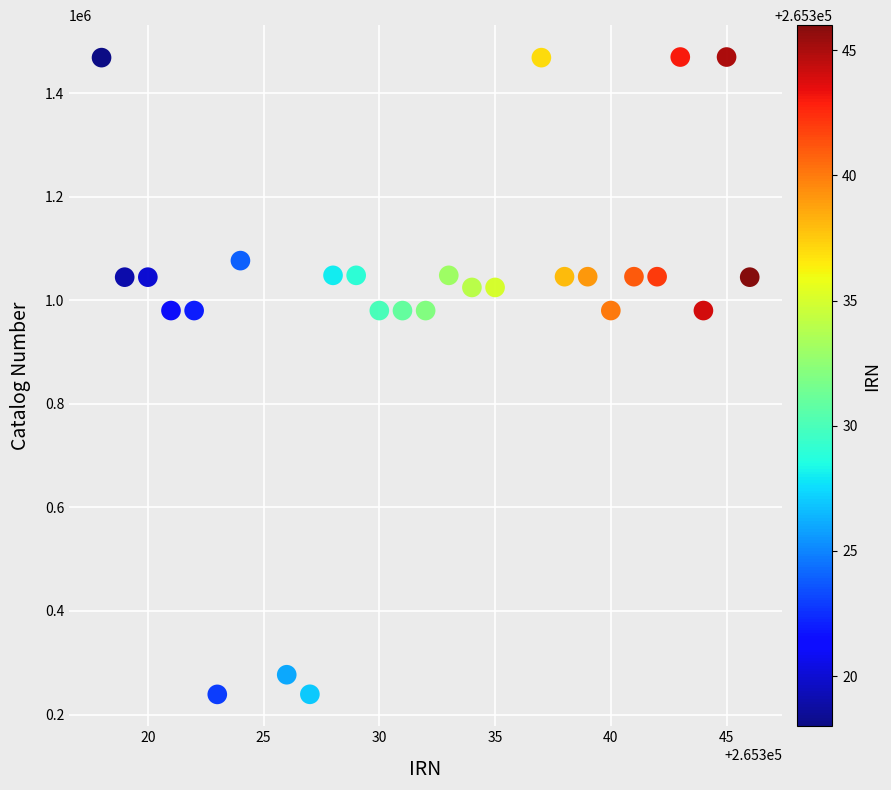

What is the range of X values (max minus min)?

28